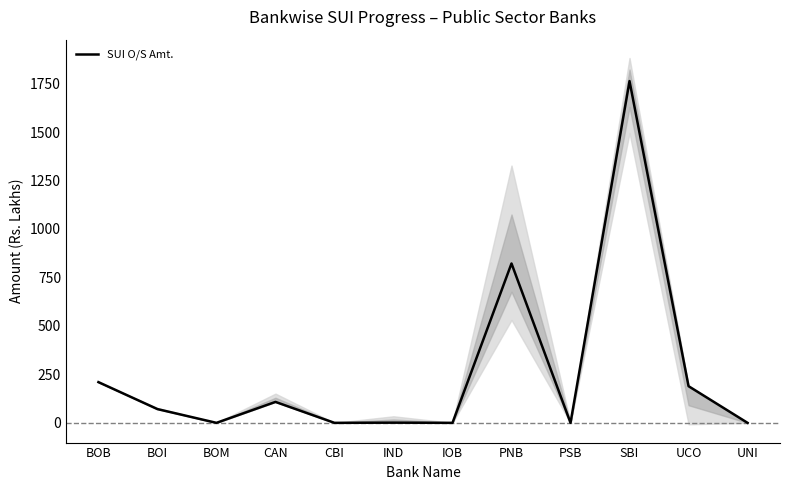

List the labels in order of value, smallest first.

BOM, CBI, IOB, PSB, UNI, IND, BOI, CAN, UCO, BOB, PNB, SBI